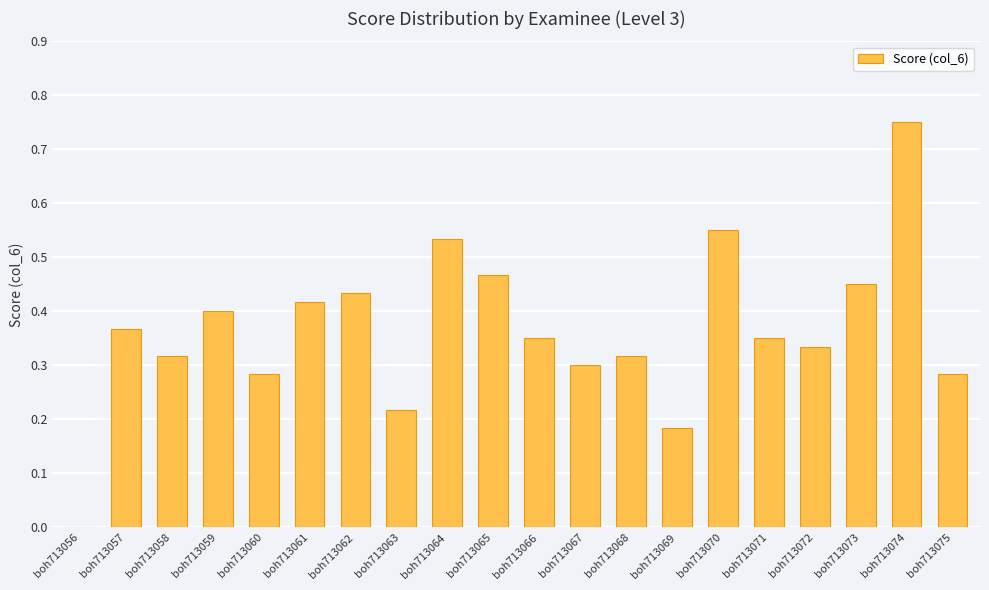

Is it true that the value at boh713056 is -0.3?

False